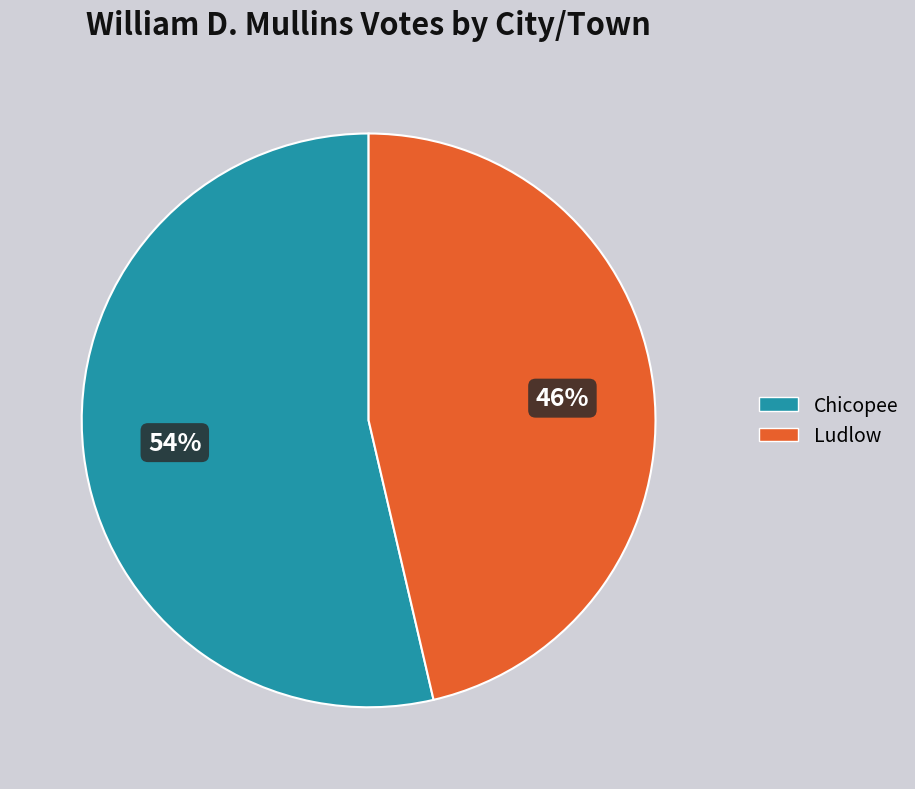

To the nearest percent, what is the combined percentage of Chicopee and Ludlow?

100%